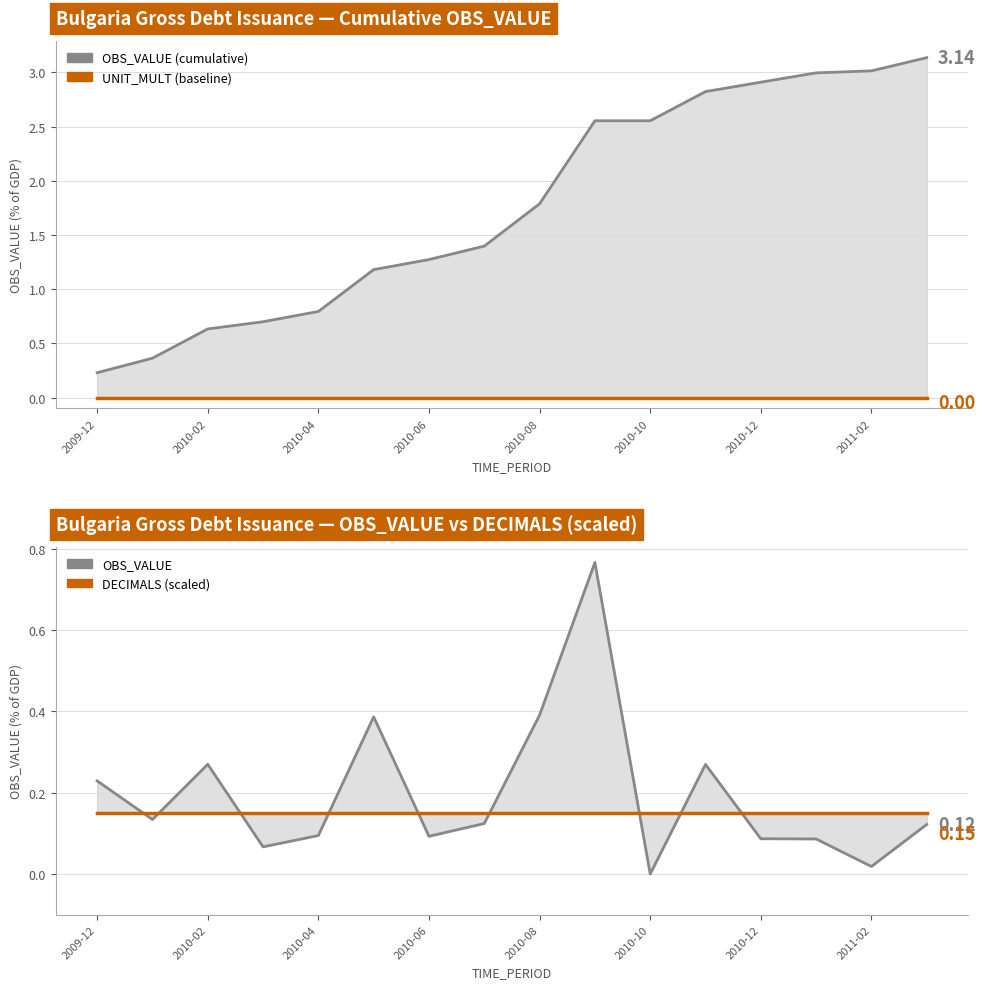

The OBS_VALUE (cumulative) series shows 2.5 at 2010-08. True or false?

False